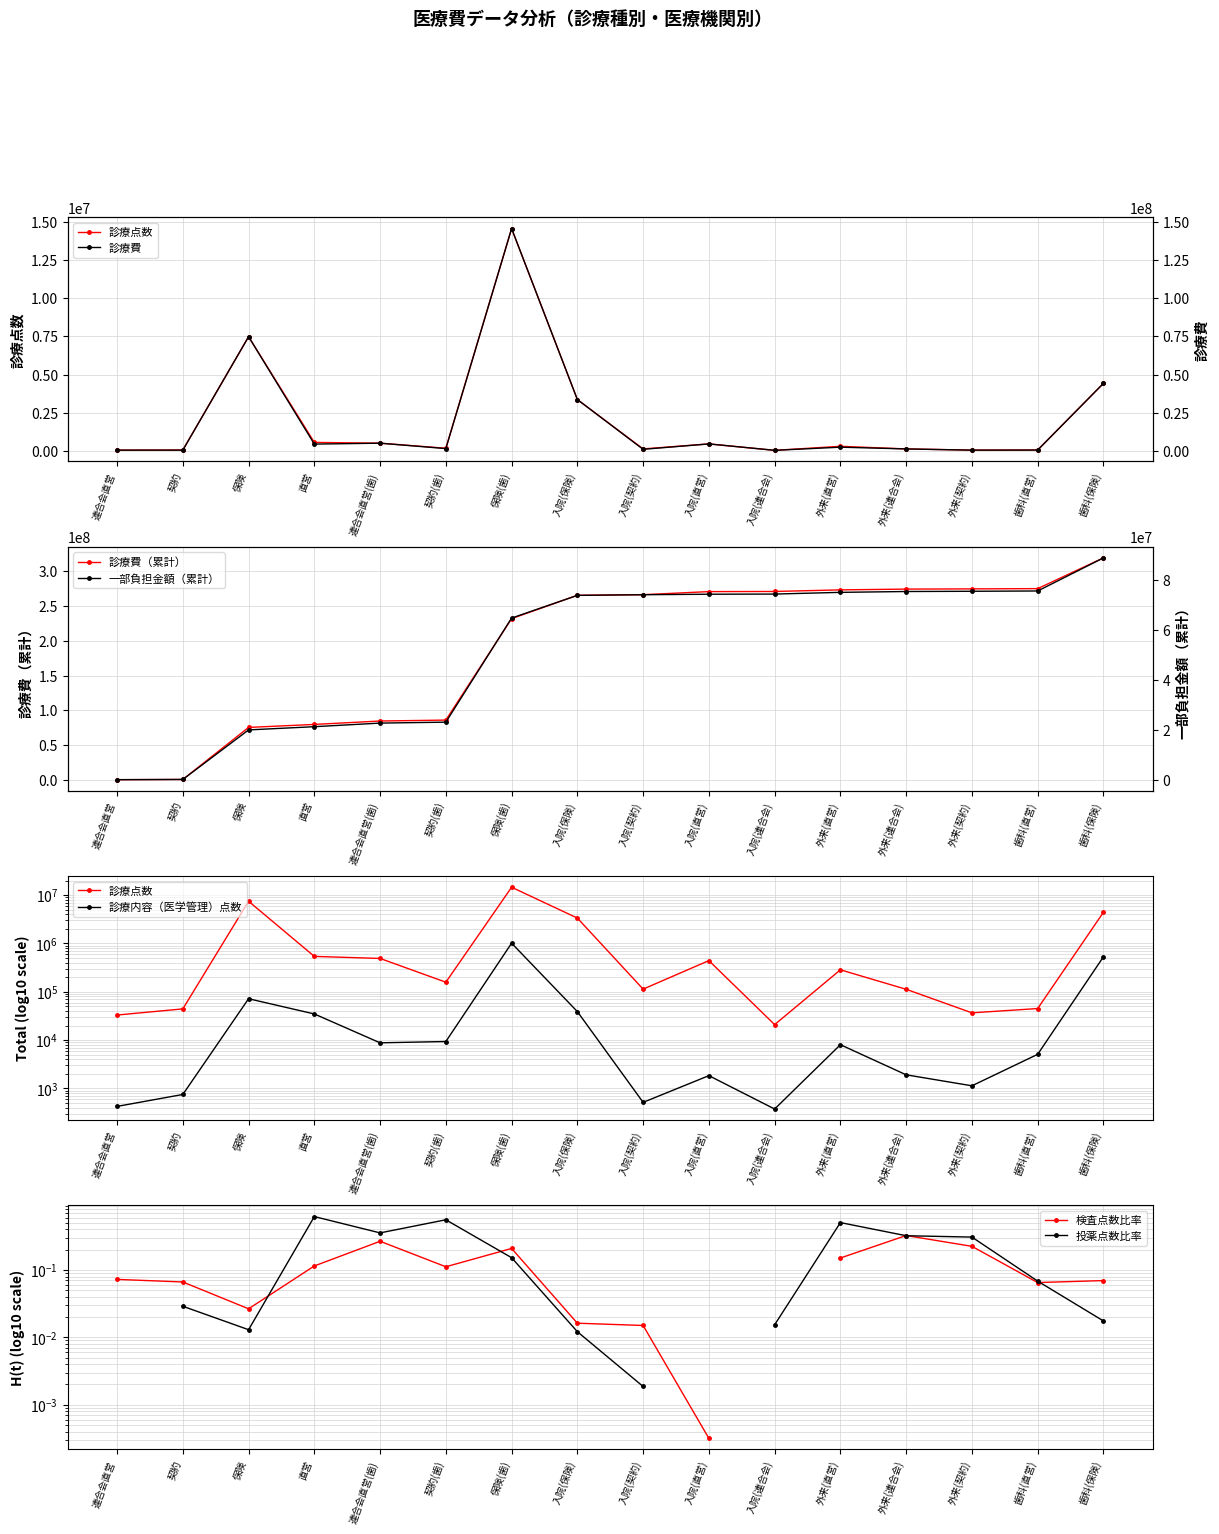

The value of 診療費（累計） at 外来(直営) is 405137201. True or false?

False